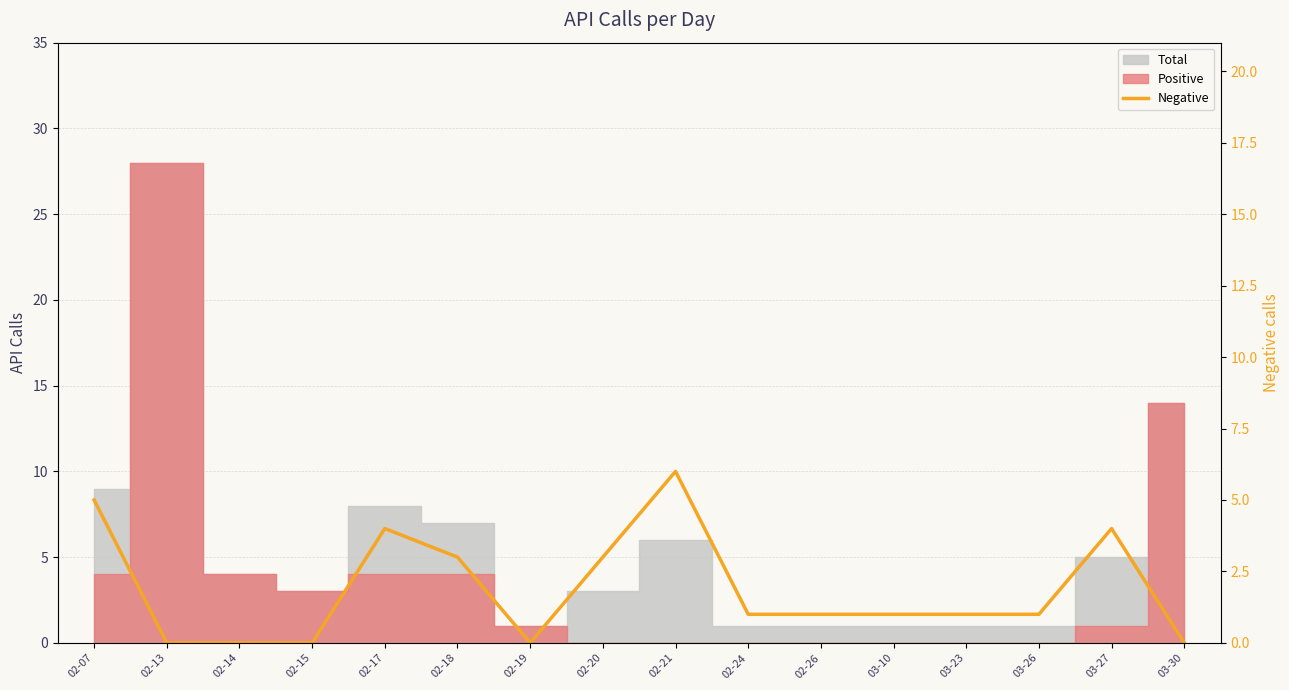

True or false: the data shows 1 at 02-18.

False